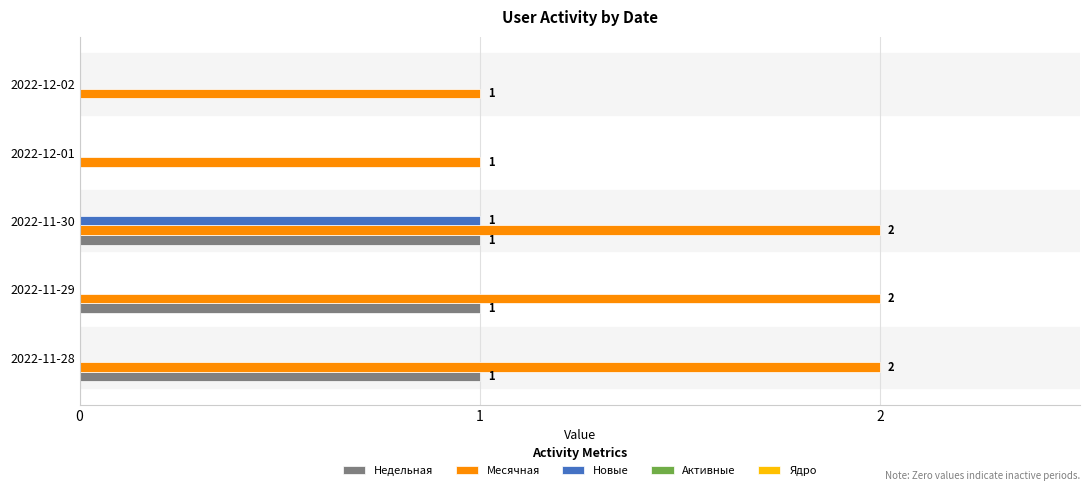

How many Недельная values are between 0 and 1?

5